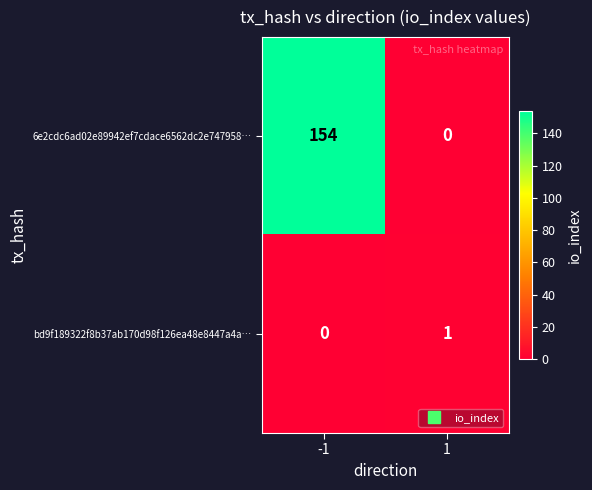

What is the approximate value of 6e2cdc6ad02e89942ef7cdace6562dc2e747958… at -1, to the nearest 5?

155